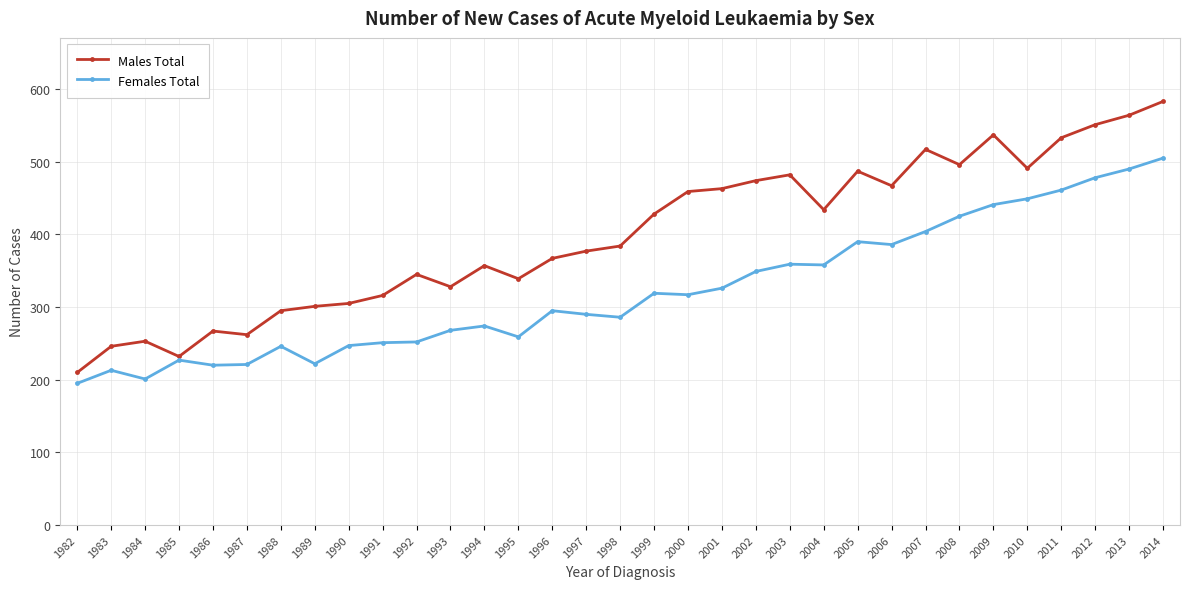

How many categories are shown in the chart?

33